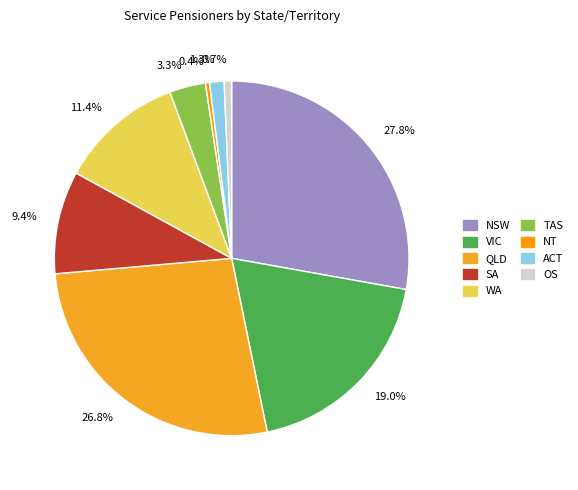

What is the ratio of the value at 26.8% to the value at 9.4%?

2.9